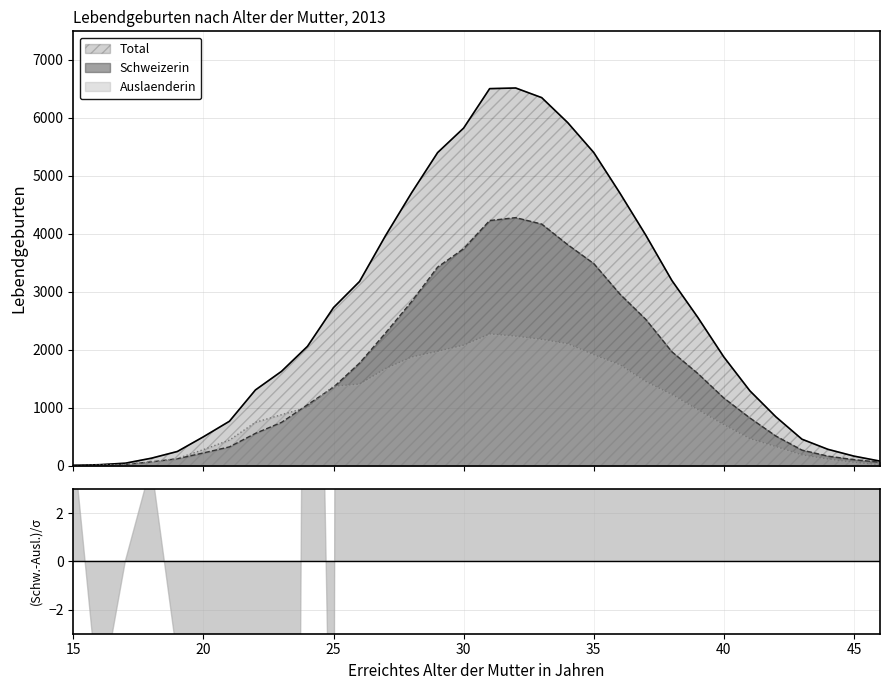

What is the difference between the Auslaenderin values at 45 and 39?

906